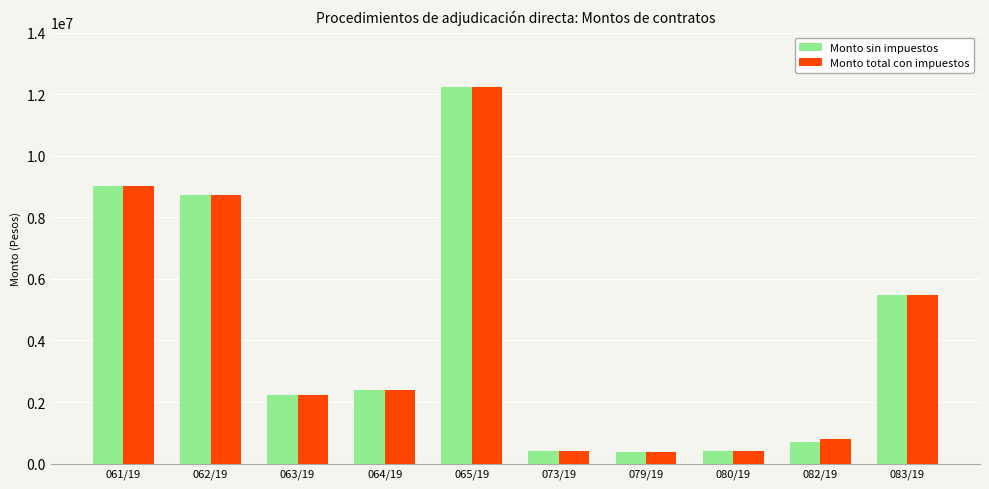

The Monto total con impuestos series shows 9002486.9 at 061/19. True or false?

True